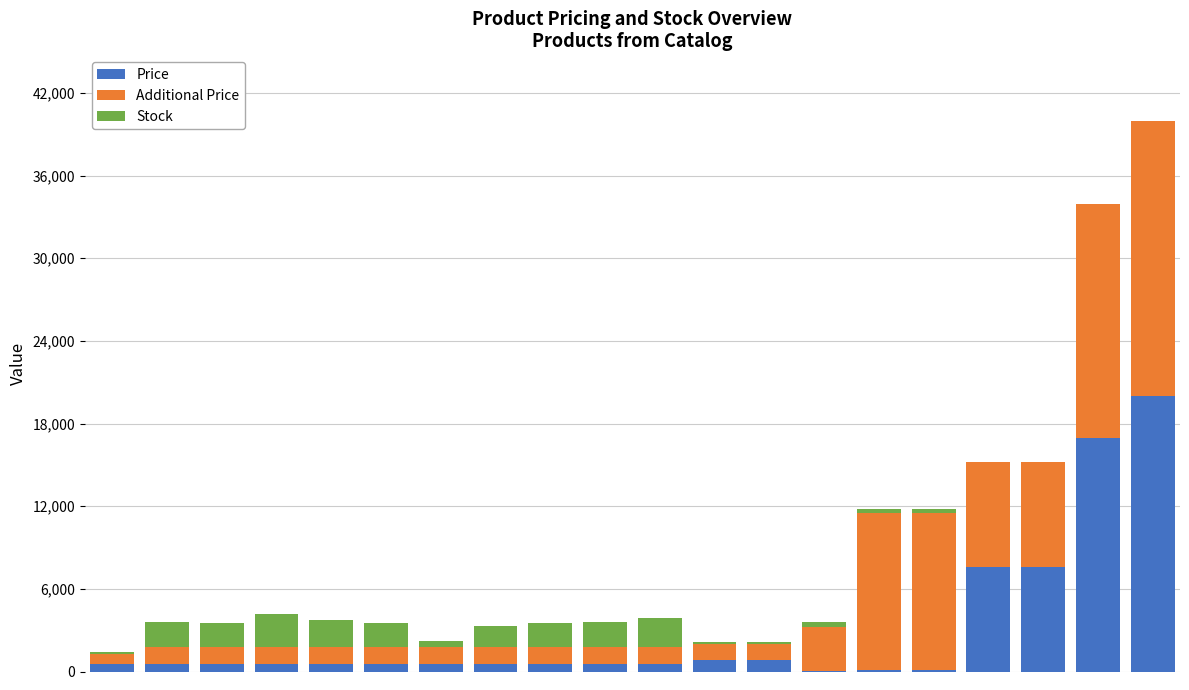

Are the bars grouped side by side (vs. stacked)?

No